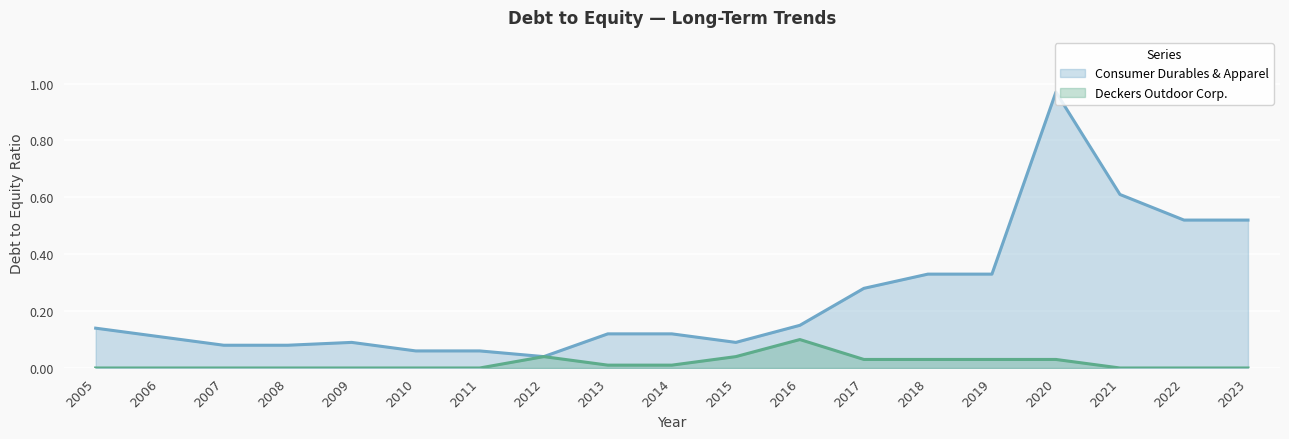

List the series in order of their overall mean, highest first.

Consumer Durables & Apparel, Deckers Outdoor Corp.